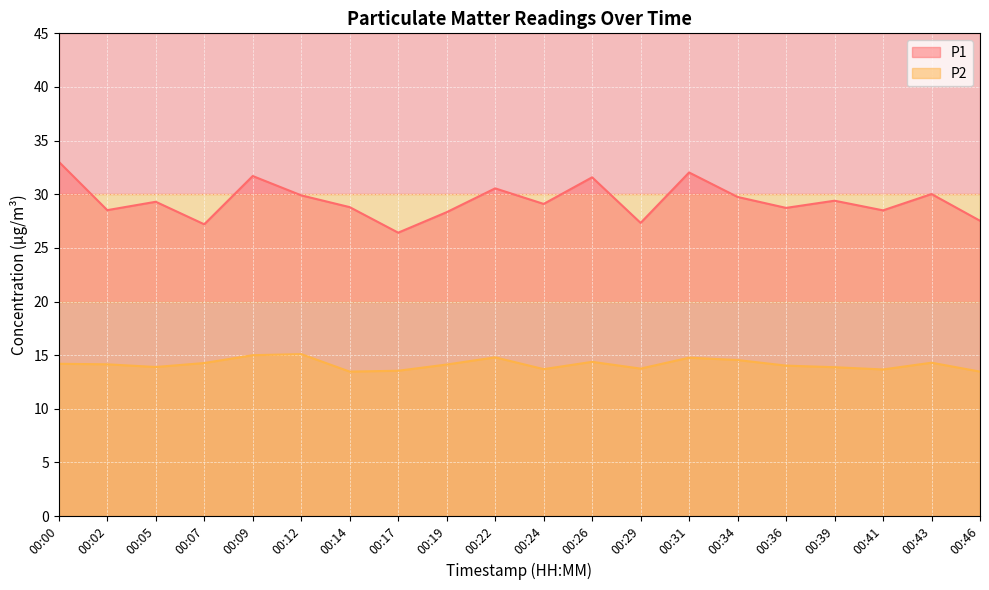

What is the value of the P2 point at the 15th from the left?

14.6